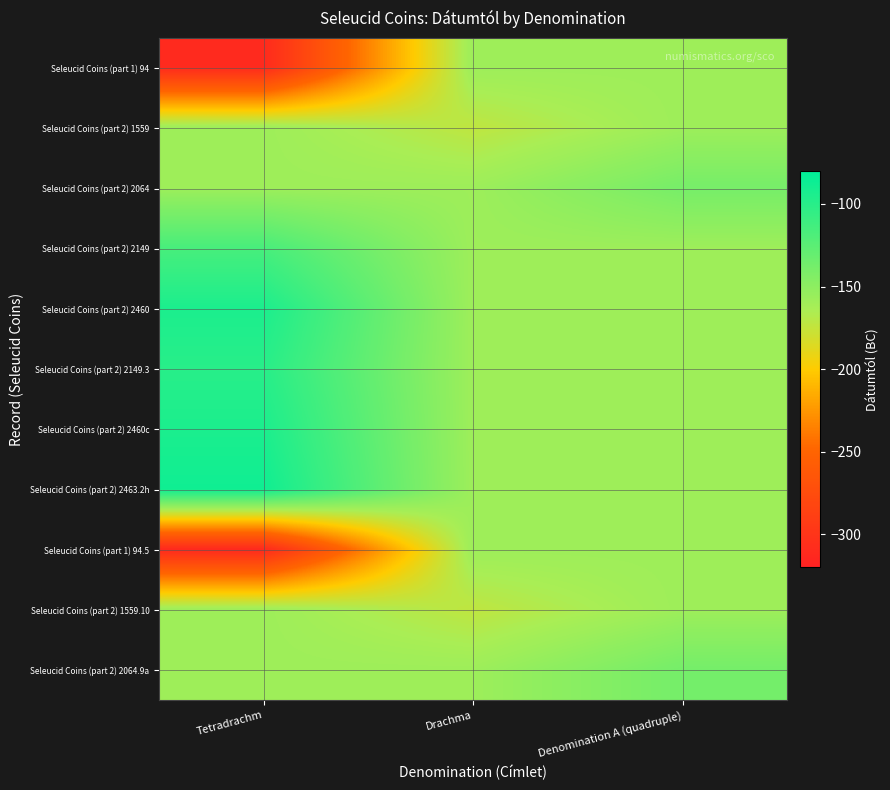

What is the spread (max minus min) of values at Drachma?

15.1